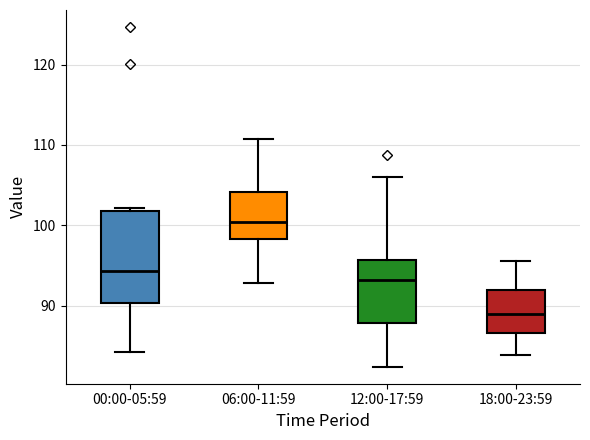

Which box is the tallest, from its lower edge to its upper edge?

00:00-05:59